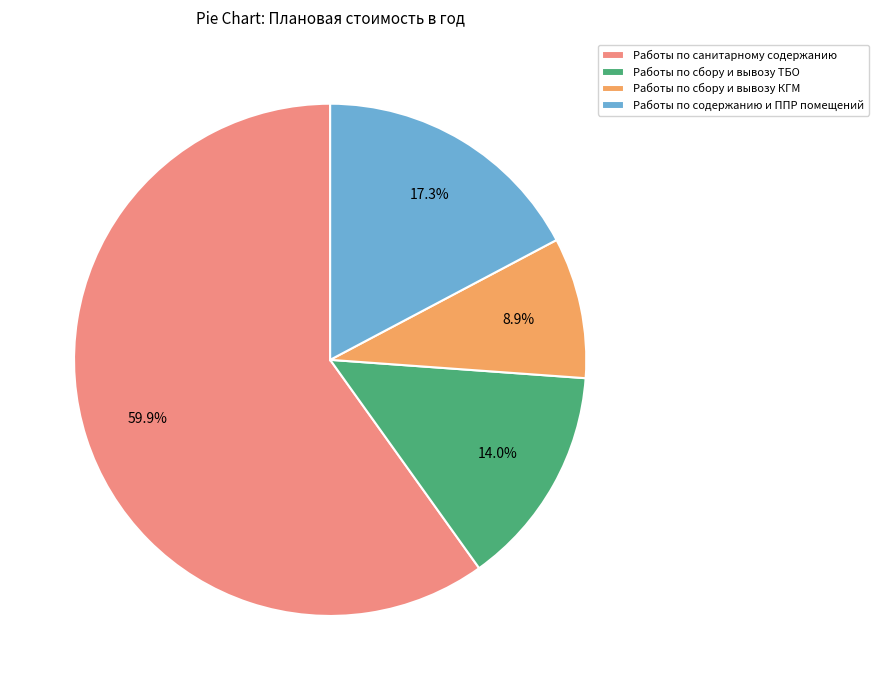

What percentage is the Работы по сбору и вывозу ТБО slice, to the nearest percent?

14%